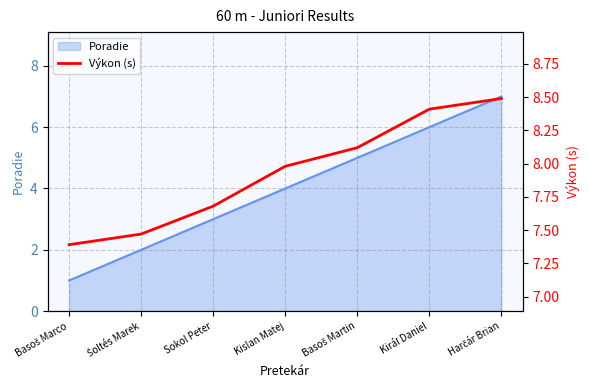

At which category does the chart reach its minimum across all series?

Basoš Marco